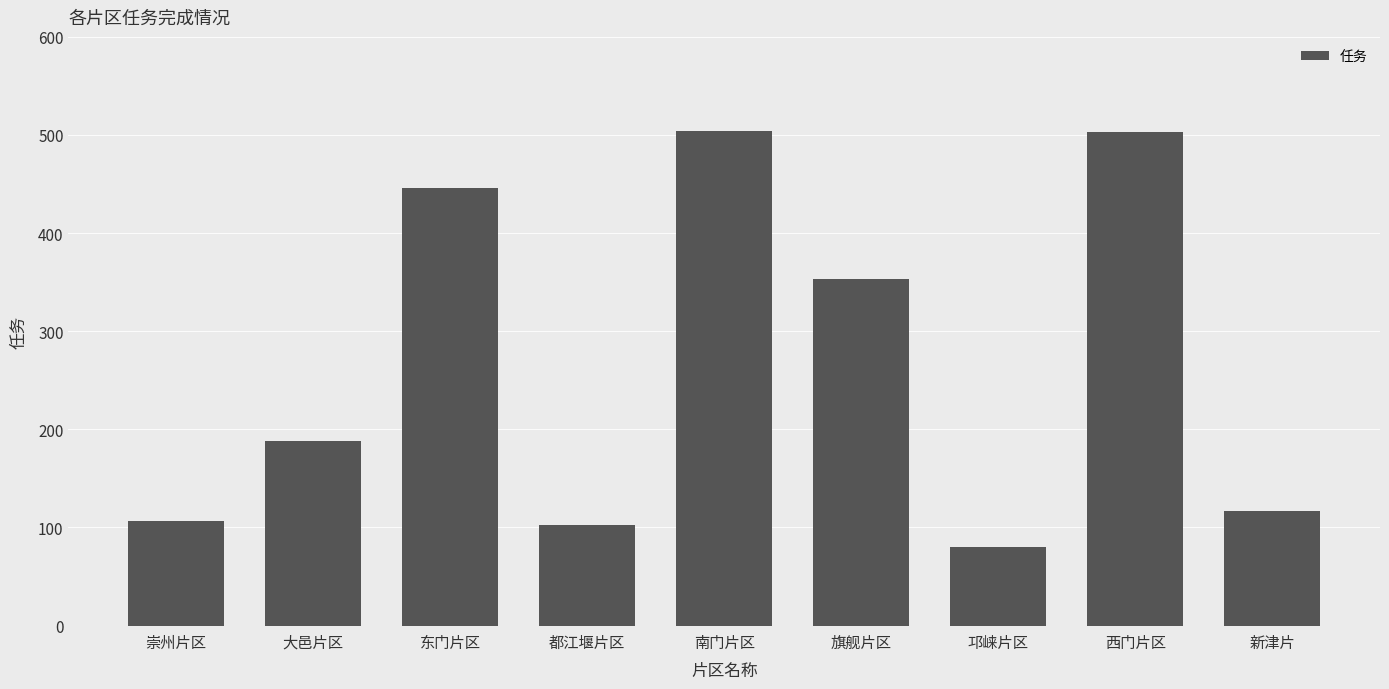

The value at 大邑片区 is 188. True or false?

True